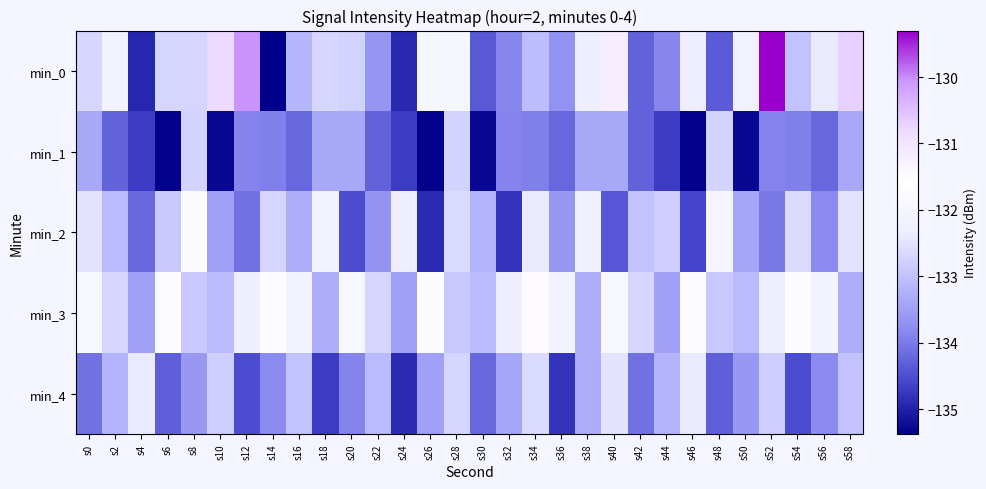

Which series has the widest spread of values?

min_0